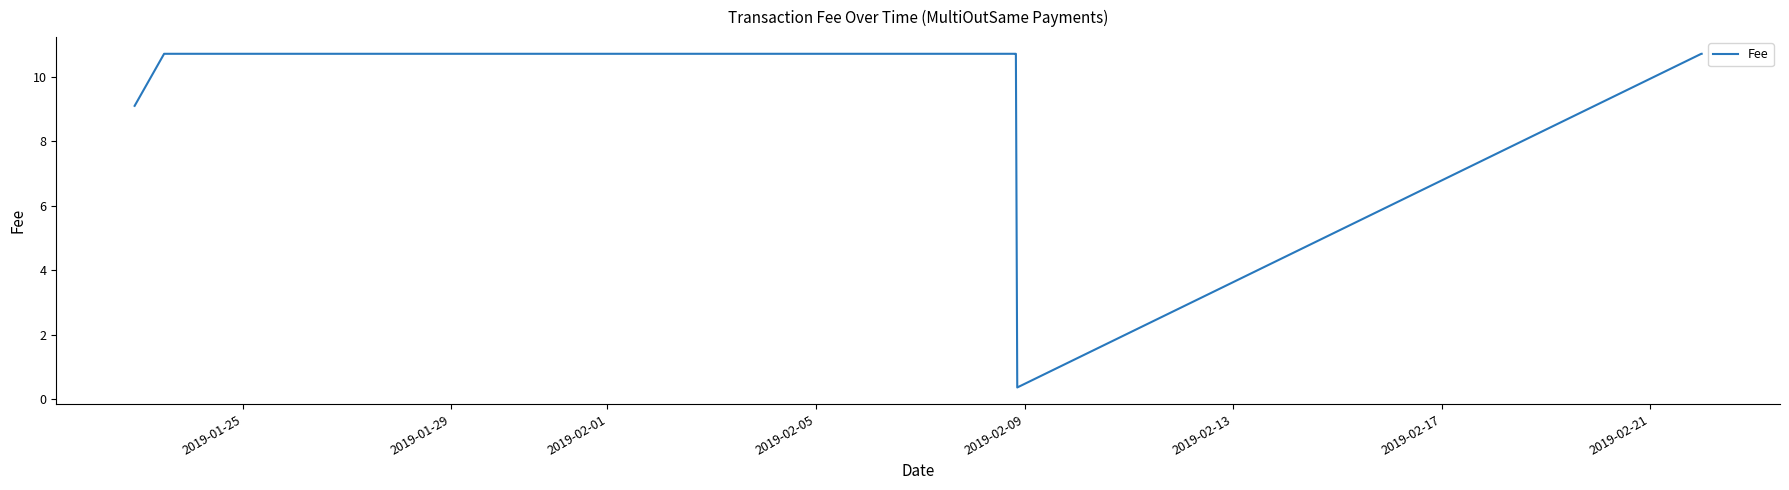

Does the chart have visible grid lines?

No